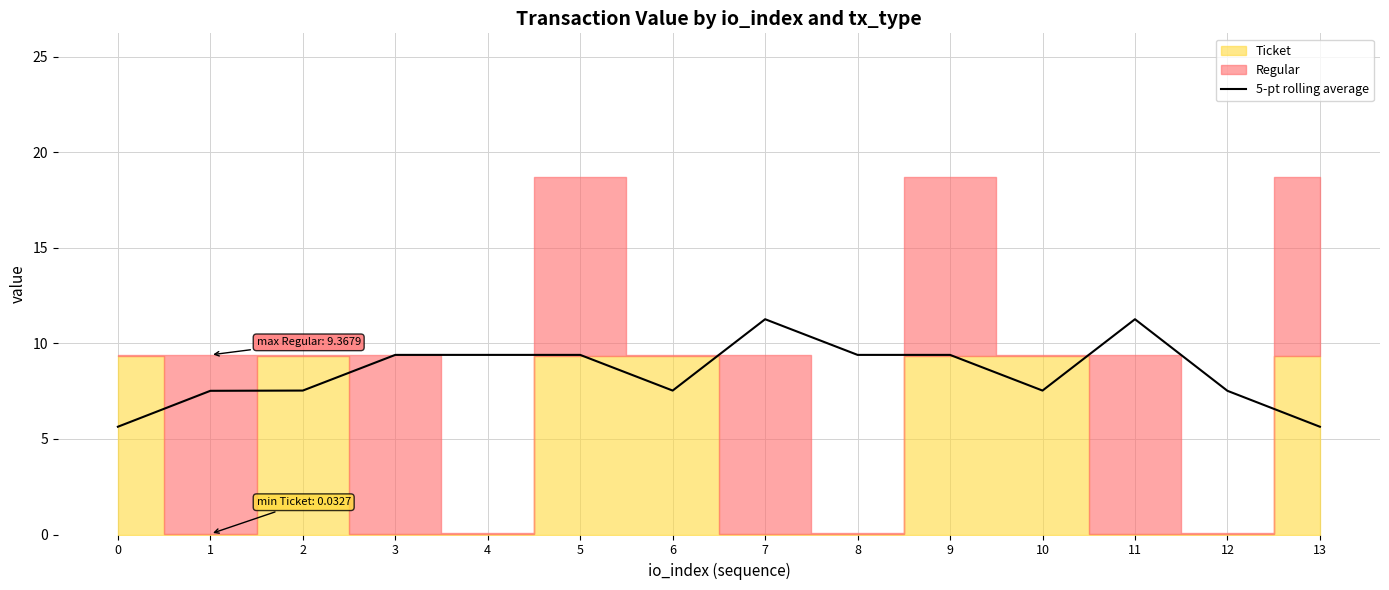

True or false: the data shows 4.4 at 9.

False